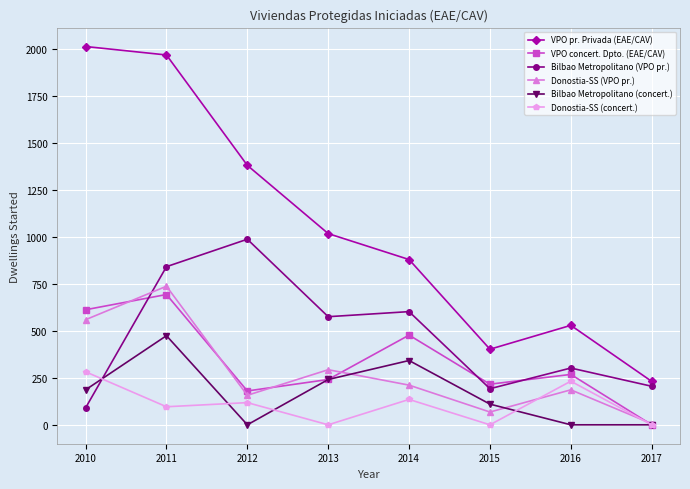

At which label is VPO concert. Dpto. (EAE/CAV) closest to 346?

2016